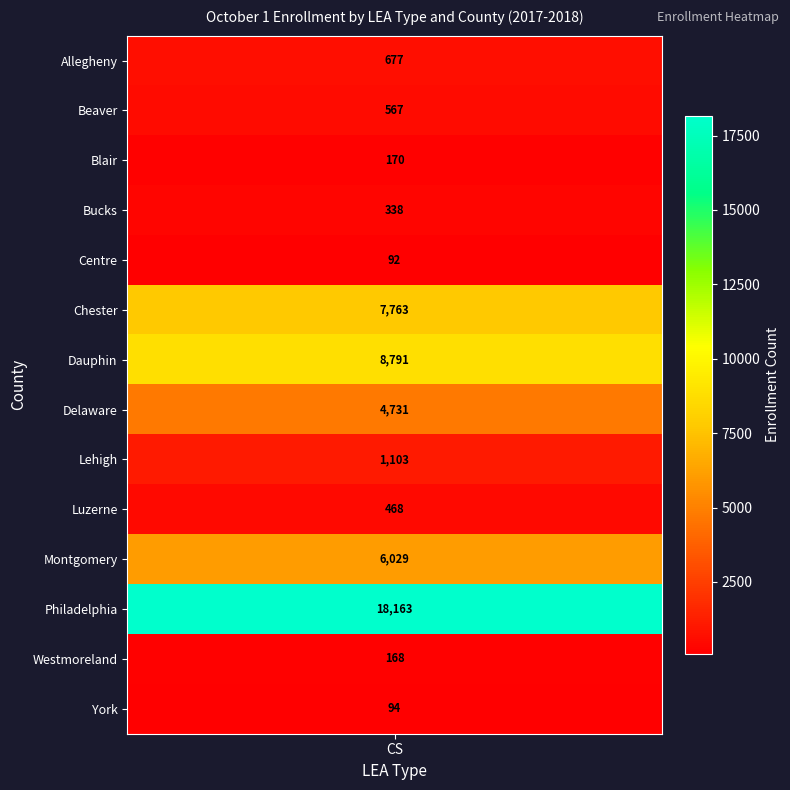

What is the change in value from Delaware to Lehigh?

-3628